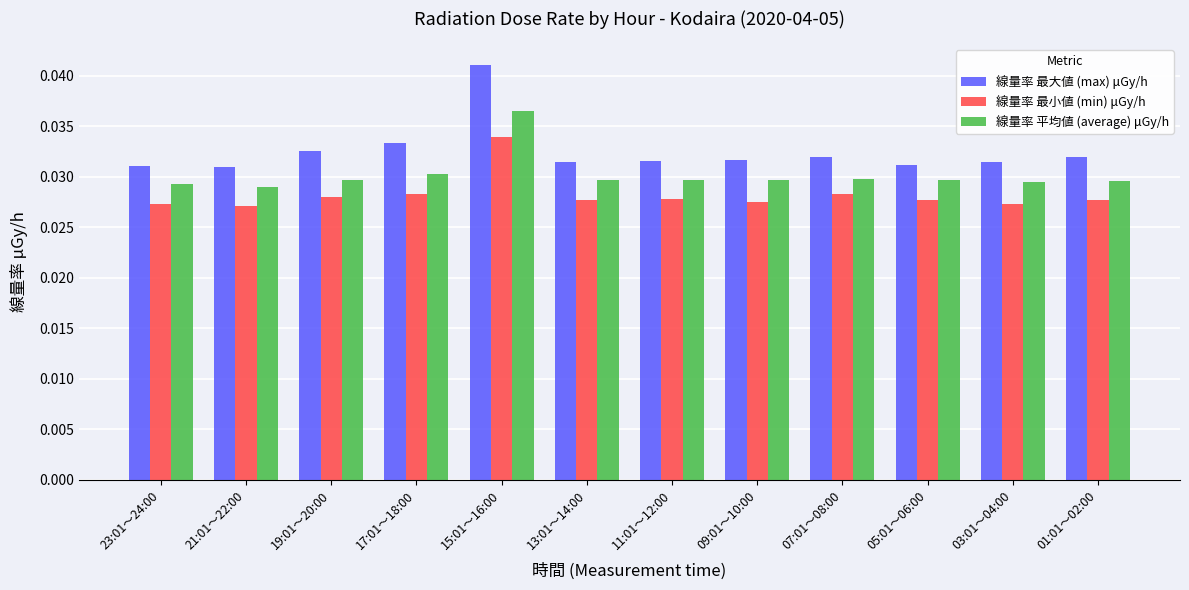

What is the sum of all 線量率 最小値 (min) μGy/h values?

0.3